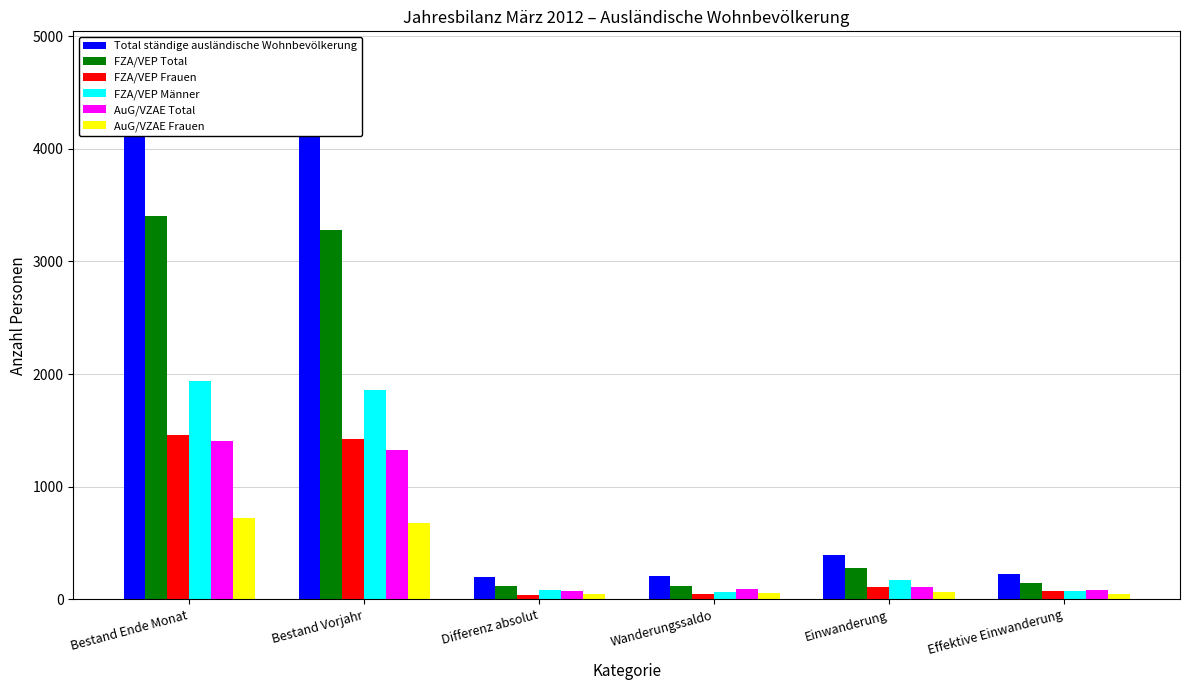

Which series has the largest total across all categories?

Total ständige ausländische Wohnbevölkerung